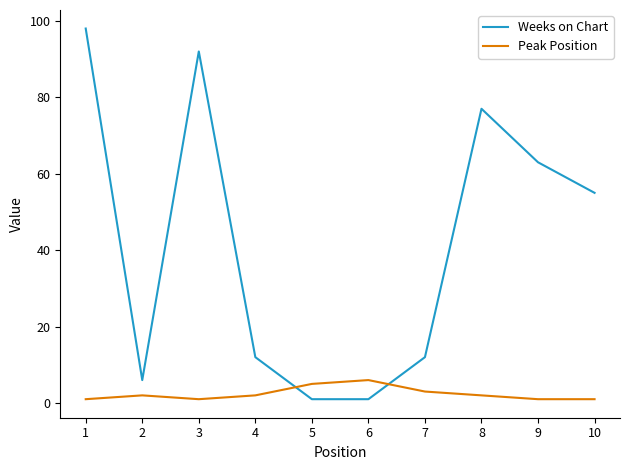

List the series in order of their peak value, highest first.

Weeks on Chart, Peak Position